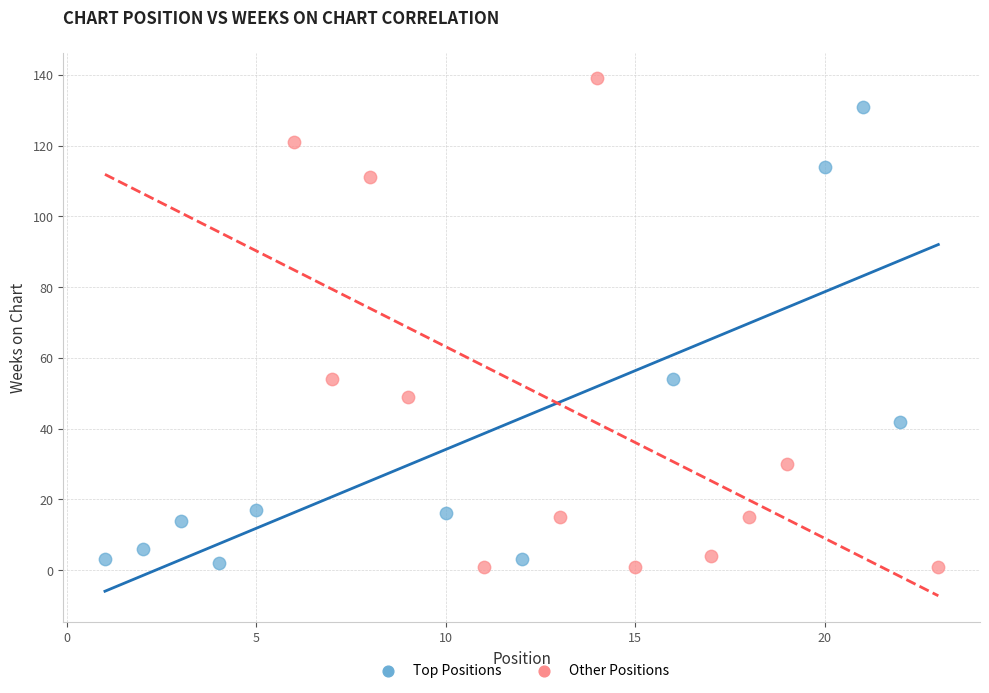

Which series has the largest Y range (max minus min)?

Other Positions